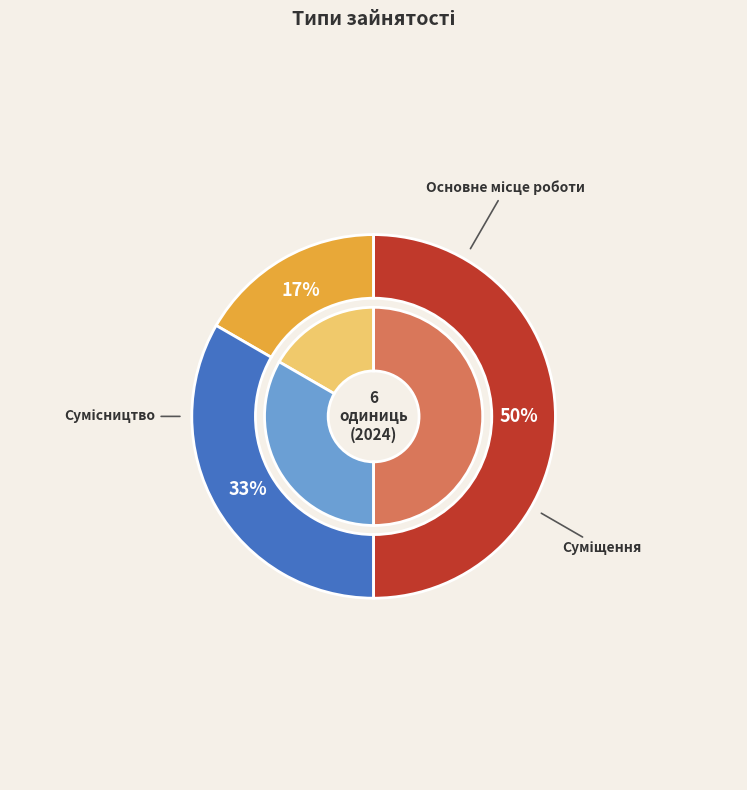

Count the number of slices in the pie.

3